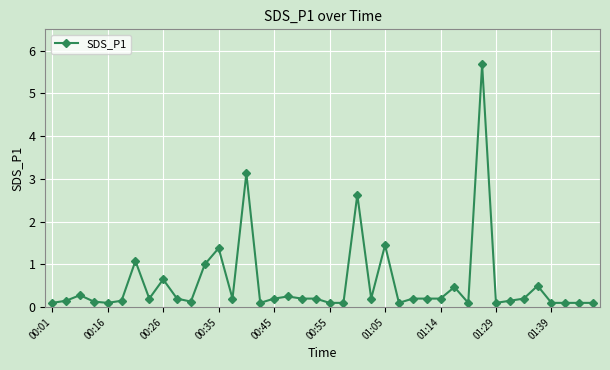

What is the greatest value displayed?

5.7